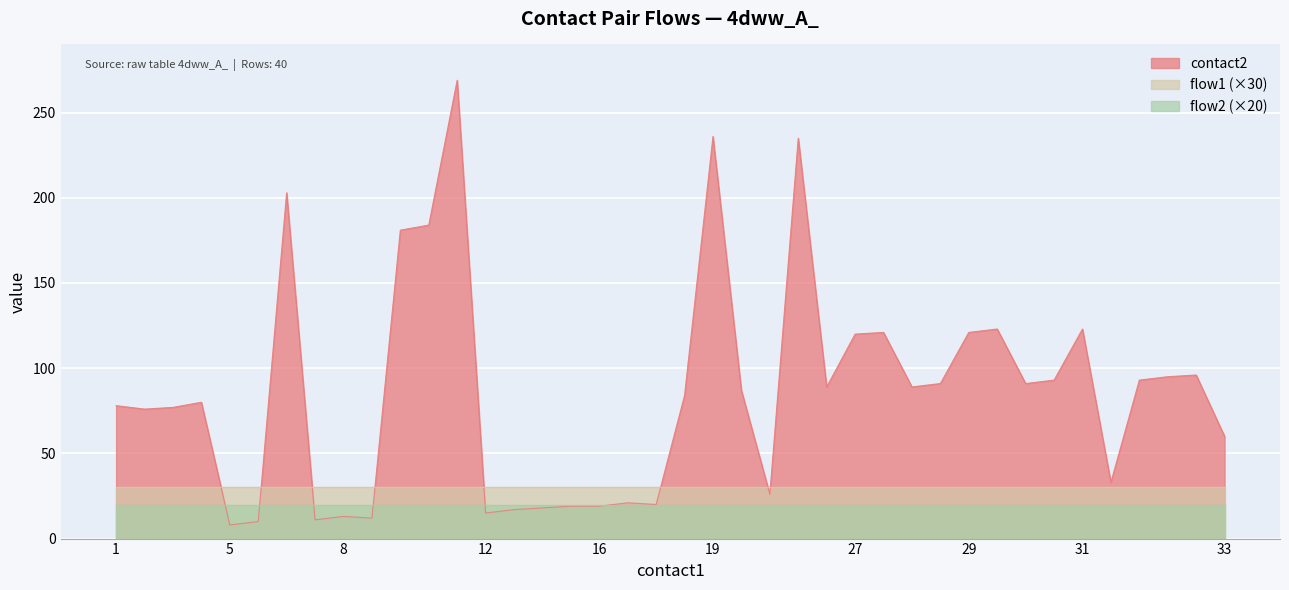

What are all the series names shown in the legend?

contact2, flow1, flow2